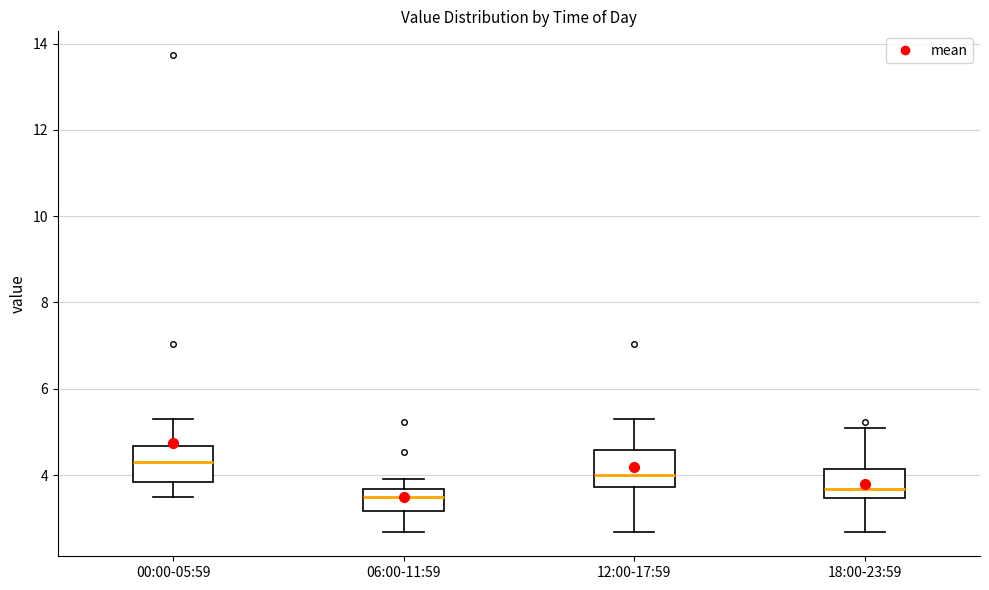

Reading left to right, transcribe this box plot: for each box, give where its median line is, the range the box spans, and where its two whiskers end, as read against the y-axis. The values are not printed on the chart, so give them approximately, as read against the axis.

00:00-05:59: median 4.4, box 3.8 to 4.6, whiskers 3.6 to 5.4
06:00-11:59: median 3.6 (inside the box), box 3.2 to 3.6, whiskers 2.6 to 4.0
12:00-17:59: median 4.0, box 3.8 to 4.6, whiskers 2.6 to 5.4
18:00-23:59: median 3.6, box 3.4 to 4.2, whiskers 2.6 to 5.2